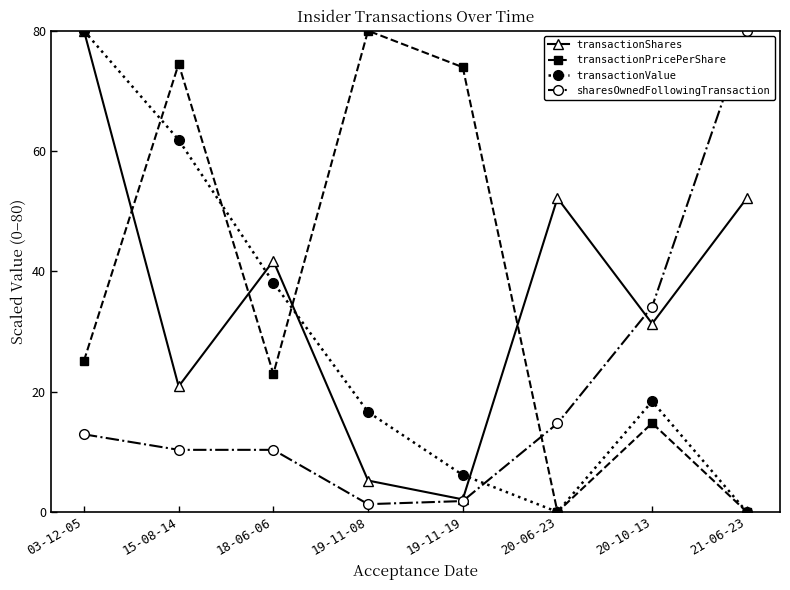

What is the greatest value displayed?

80.0